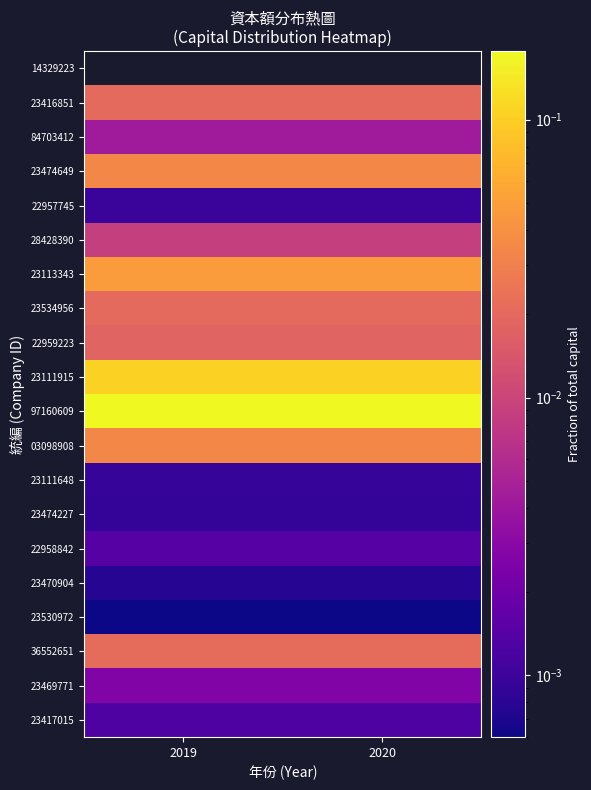

At which label does 36552651 reach its minimum?

2019